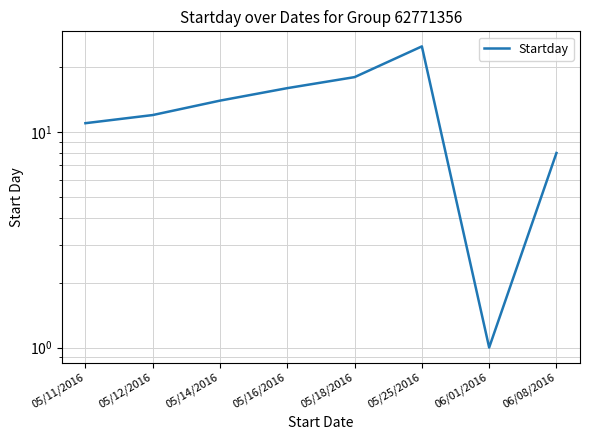

List the labels in order of value, smallest first.

06/01/2016, 06/08/2016, 05/11/2016, 05/12/2016, 05/14/2016, 05/16/2016, 05/18/2016, 05/25/2016